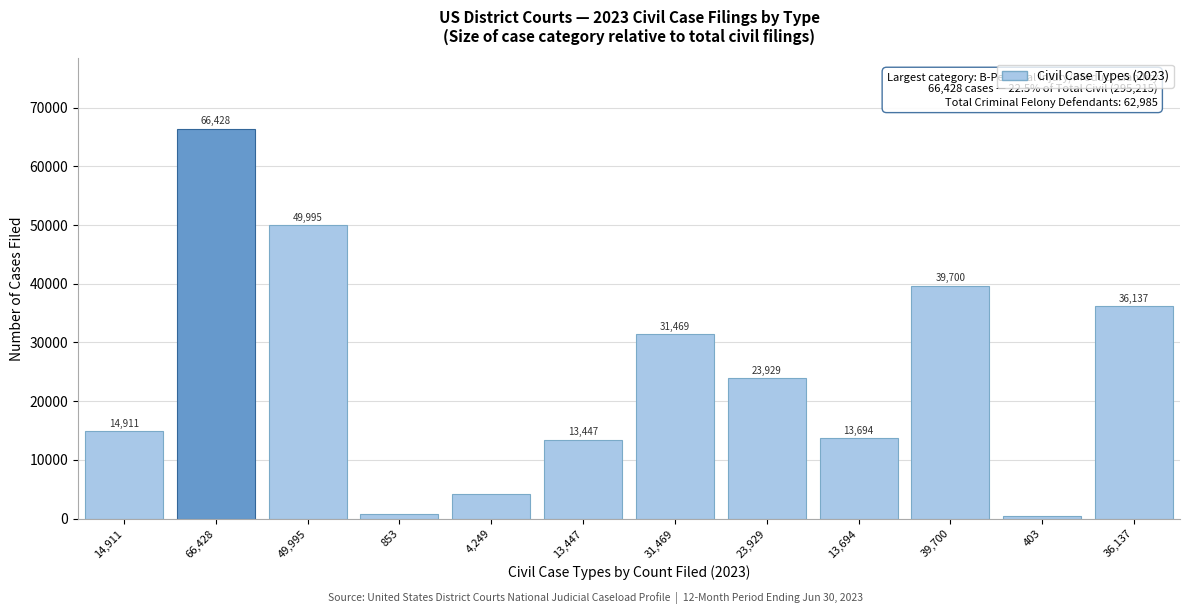

Reading right to left, what are all the values shown in this chart?

36,137=36137	403=403	39,700=39700	13,694=13694	23,929=23929	31,469=31469	13,447=13447	4,249=4249	853=853	49,995=49995	66,428=66428	14,911=14911